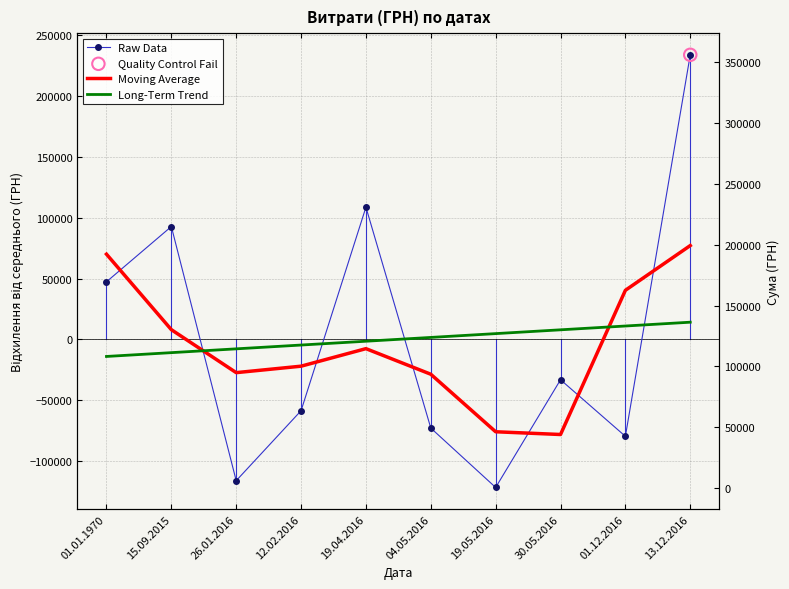

At how many categories does at least one series exceed -120865?

10